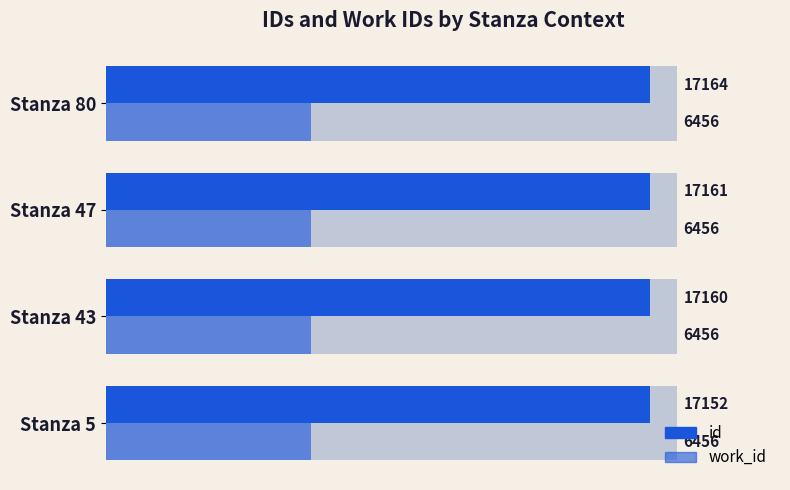

The value of id at Stanza 43 is 3548.8. True or false?

False